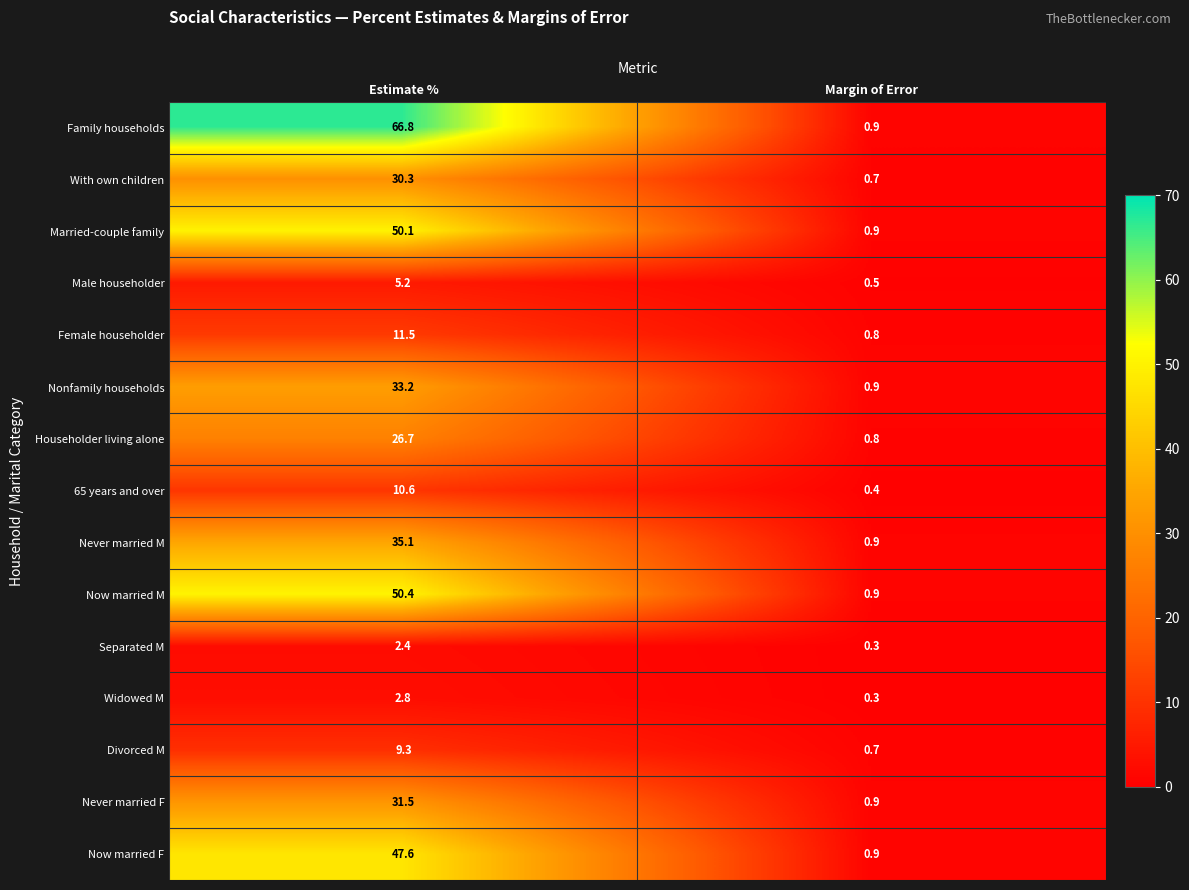

What is the spread (max minus min) of values at Estimate %?

64.4